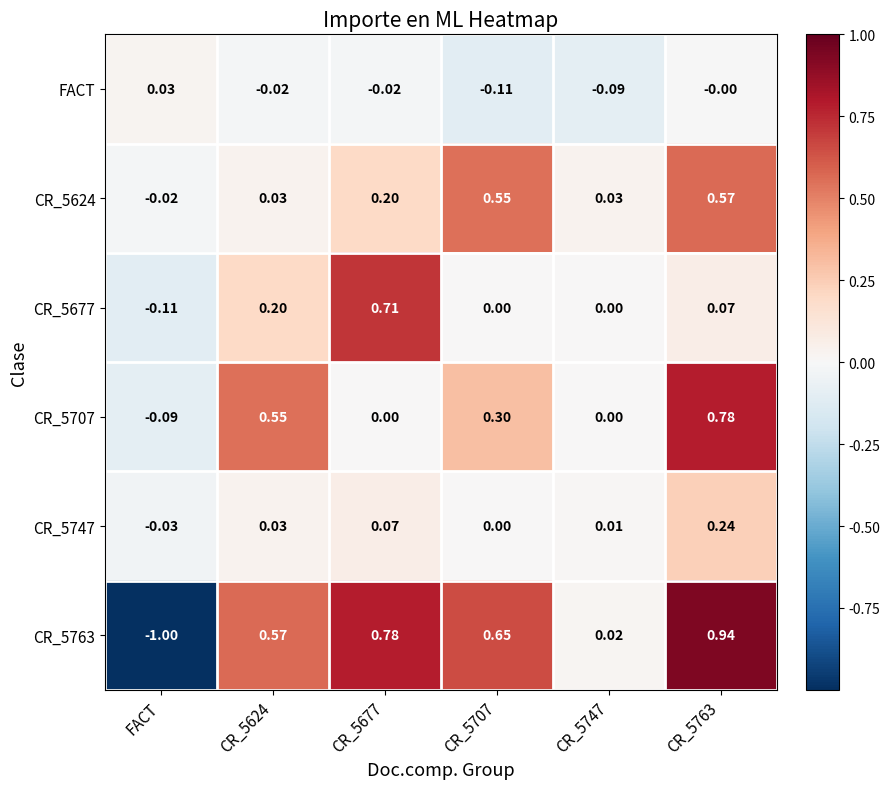

Is the value of CR_5677 at FACT greater than the value of CR_5763 at CR_5677?

No